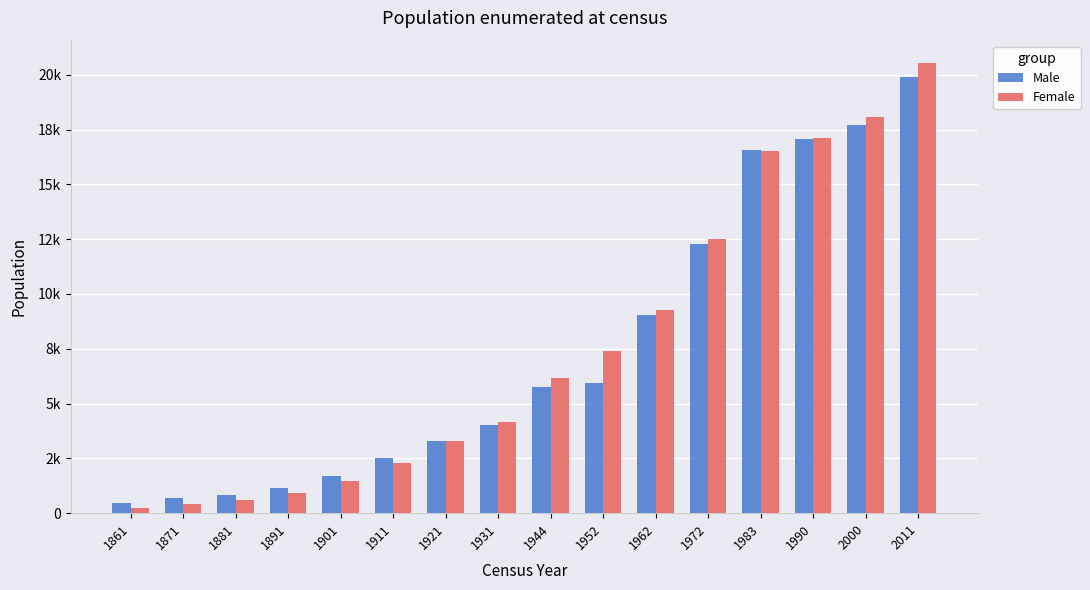

Does the chart contain stacked bars?

No